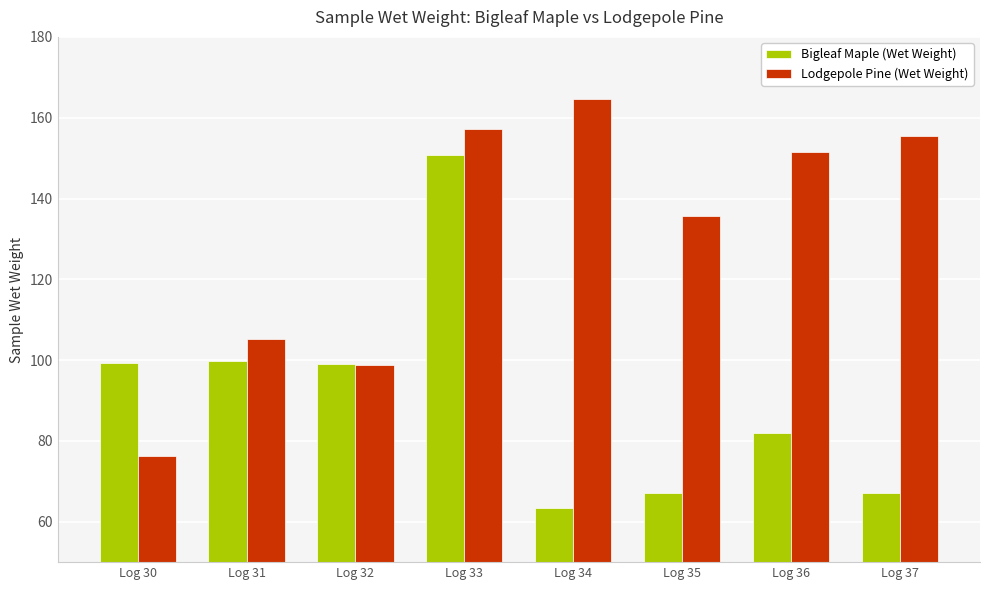

Which series changed the most between Log 32 and Log 33?

Lodgepole Pine (Wet Weight)